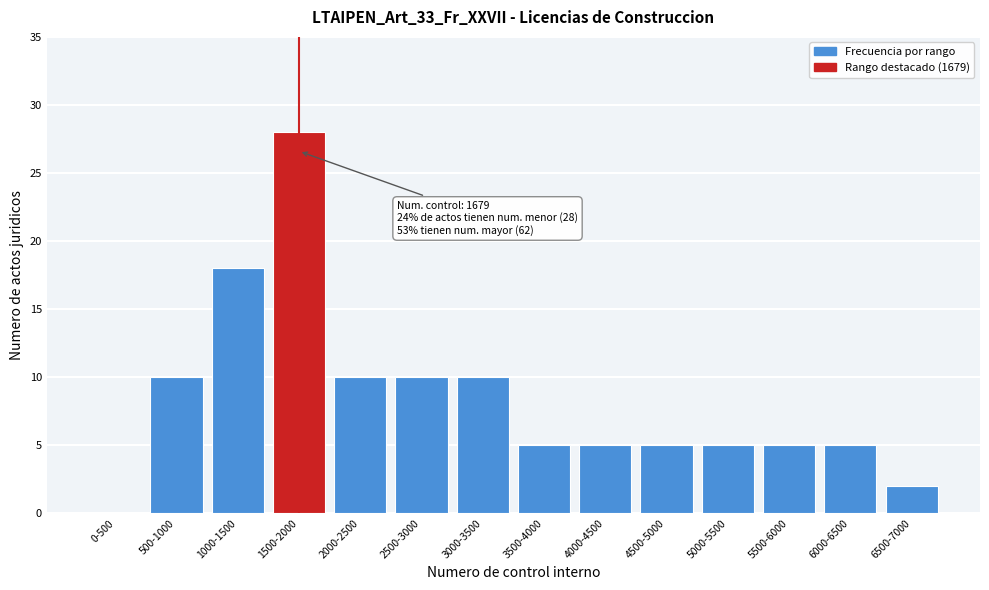

Reading left to right, extract all data points from this chart.

0-500=0	500-1000=10	1000-1500=18	1500-2000=28	2000-2500=10	2500-3000=10	3000-3500=10	3500-4000=5	4000-4500=5	4500-5000=5	5000-5500=5	5500-6000=5	6000-6500=5	6500-7000=2